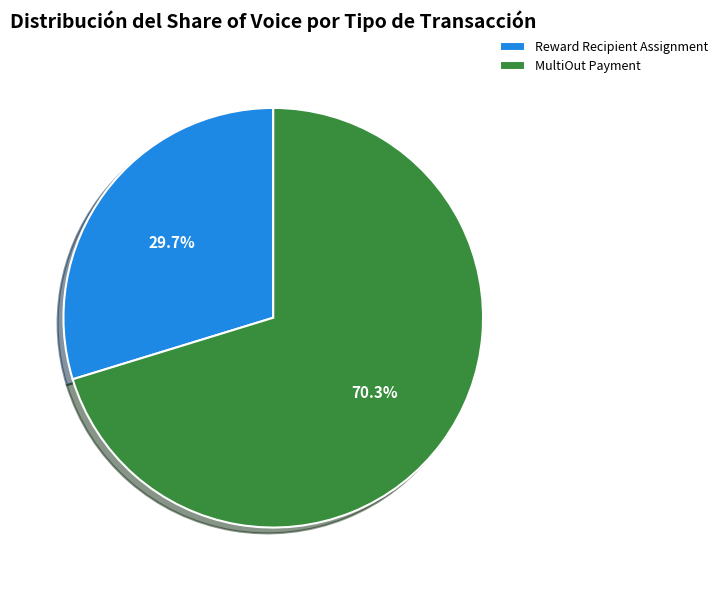

To the nearest percent, what is the combined percentage of MultiOut Payment and Reward Recipient Assignment?

100%